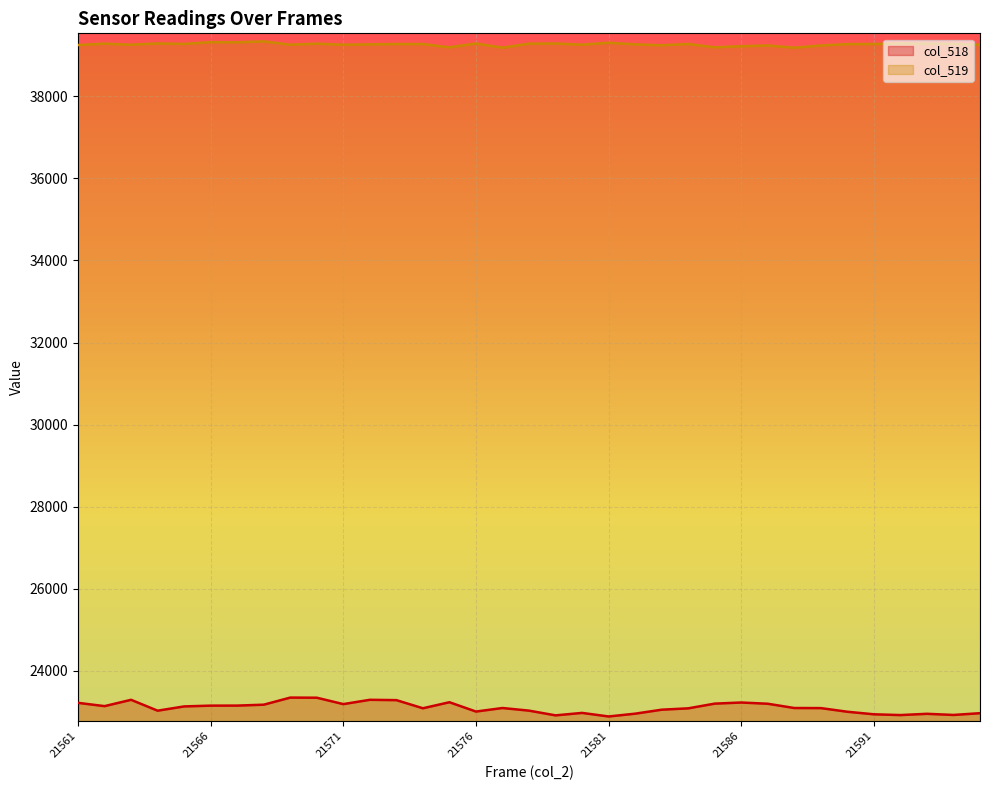

The col_519 series shows 15092 at 21586. True or false?

False